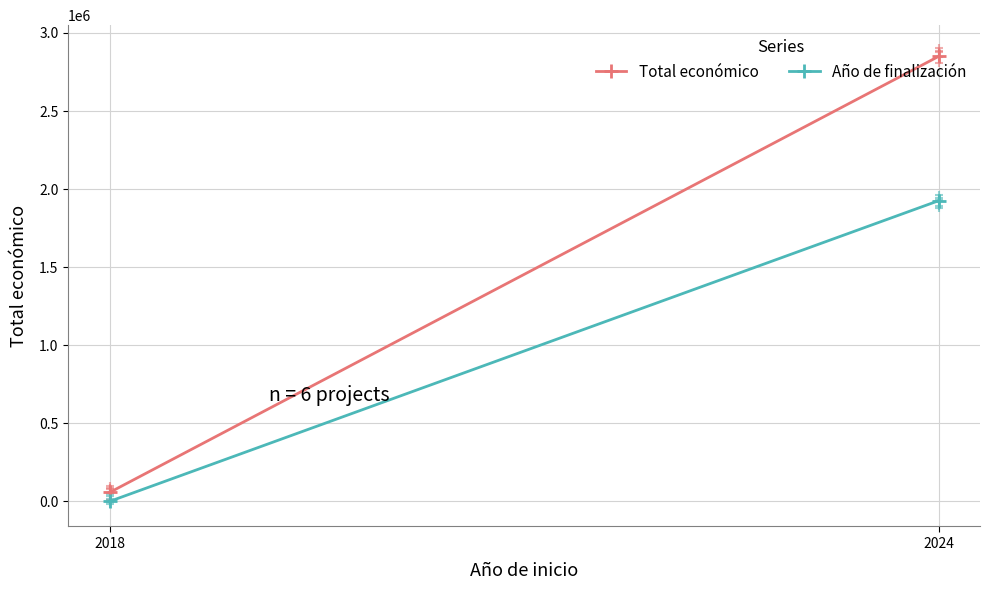

At how many categories does at least one series exceed 2804846?

1